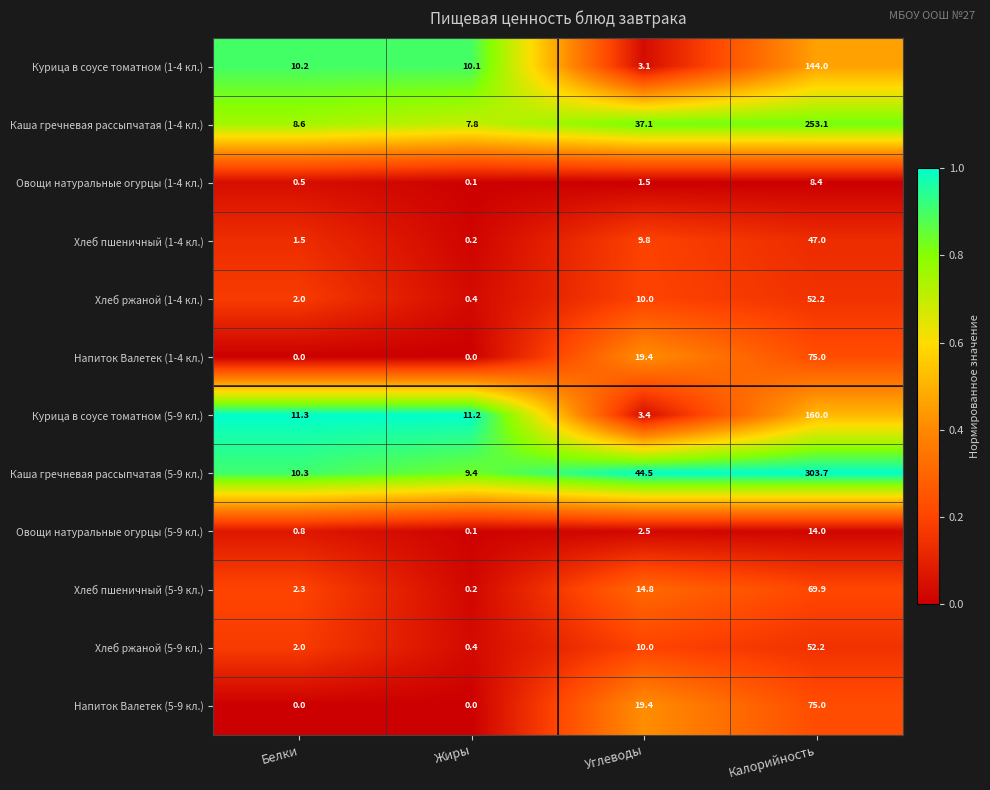

What is the sum of all Хлеб пшеничный (1-4 кл.) values?

58.5